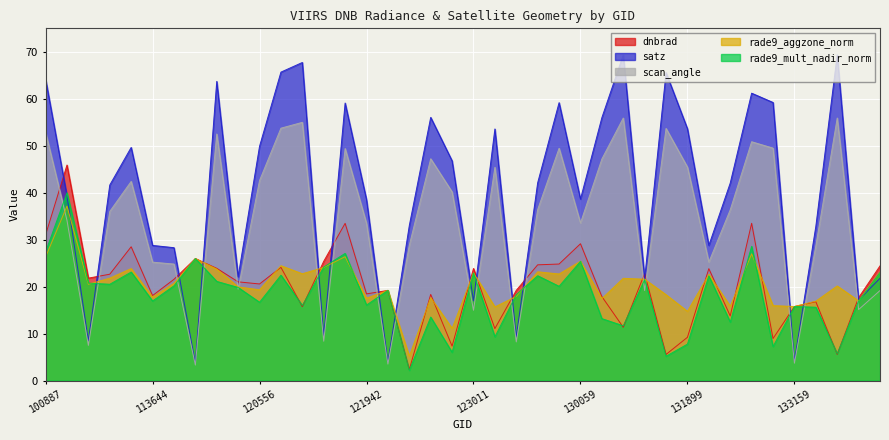

What is the label of the 34th point from the left?

132606